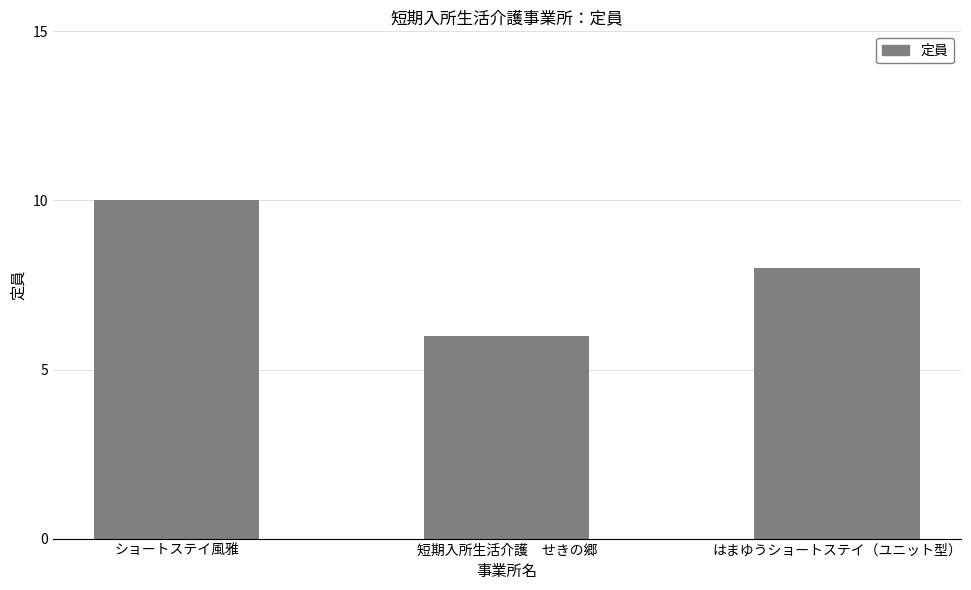

What is the label of the 1st bar from the right?

はまゆうショートステイ（ユニット型）